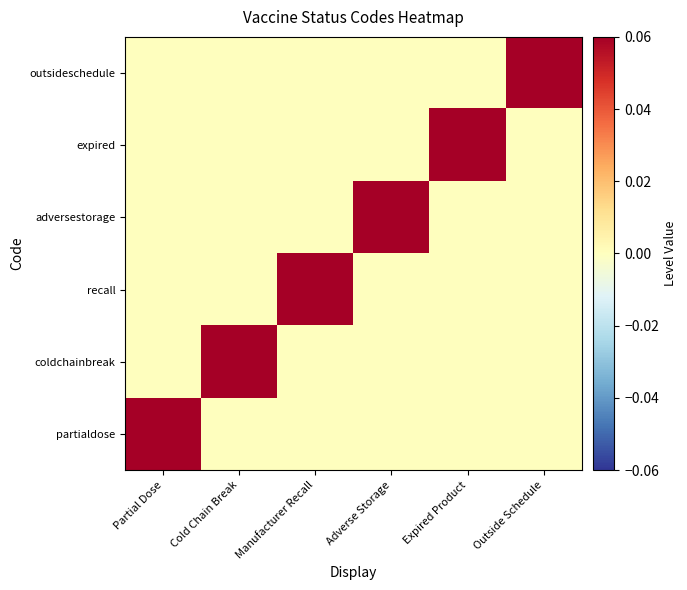

Which series has the largest total across all categories?

partialdose